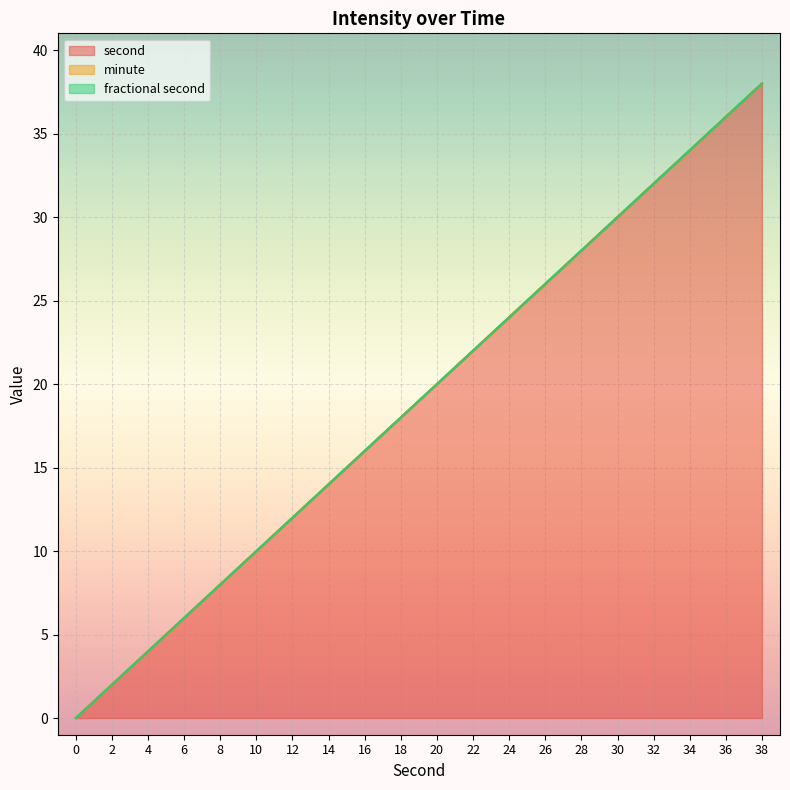

Reading left to right, transcribe all the data shown in this chart.

second: 0=0	2=2	4=4	6=6	8=8	10=10	12=12	14=14	16=16	18=18	20=20	22=22	24=24	26=26	28=28	30=30	32=32	34=34	36=36	38=38
minute: 0=0	2=0	4=0	6=0	8=0	10=0	12=0	14=0	16=0	18=0	20=0	22=0	24=0	26=0	28=0	30=0	32=0	34=0	36=0	38=0
fractional second: 0=0	2=0	4=0	6=0	8=0	10=0	12=0	14=0	16=0	18=0	20=0	22=0	24=0	26=0	28=0	30=0	32=0	34=0	36=0	38=0